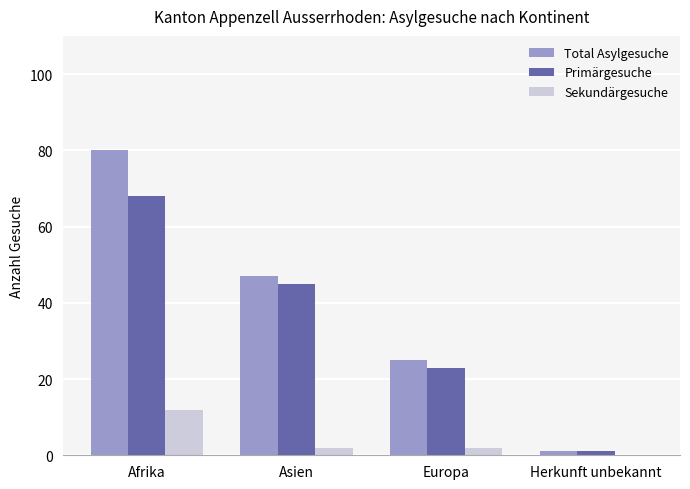

At which category is the sum across all series the highest?

Afrika